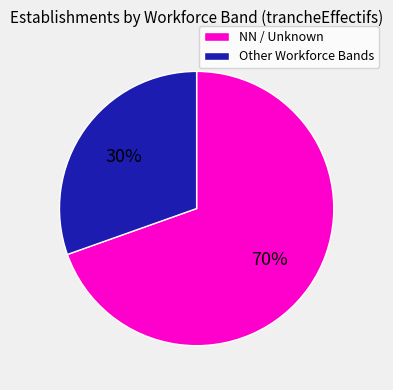

Which slice is the largest?

NN / Unknown